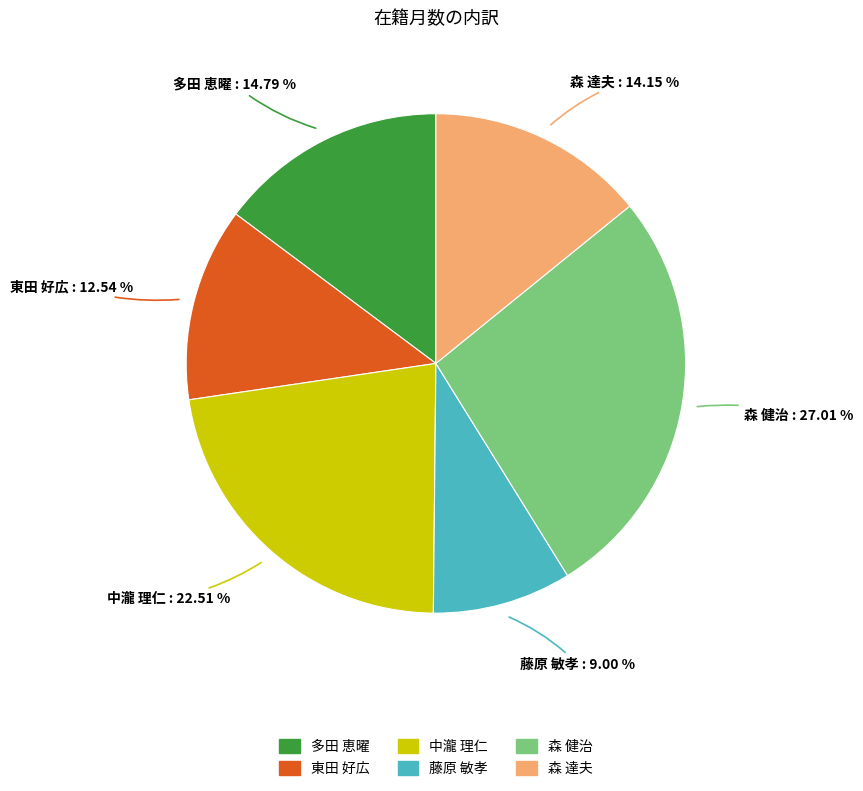

To the nearest percent, what is the combined percentage of 中瀧 理仁 and 森 達夫?

37%